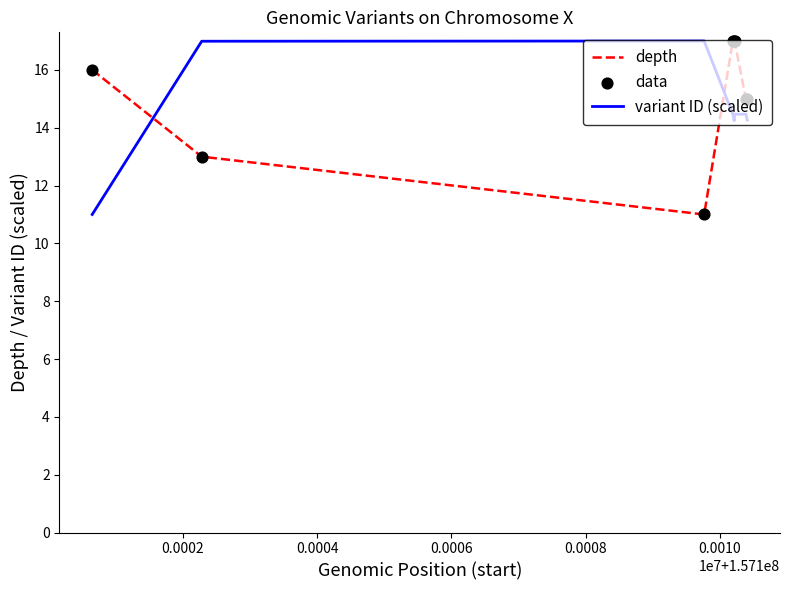

What is the maximum value for variant ID (scaled)?

17.0